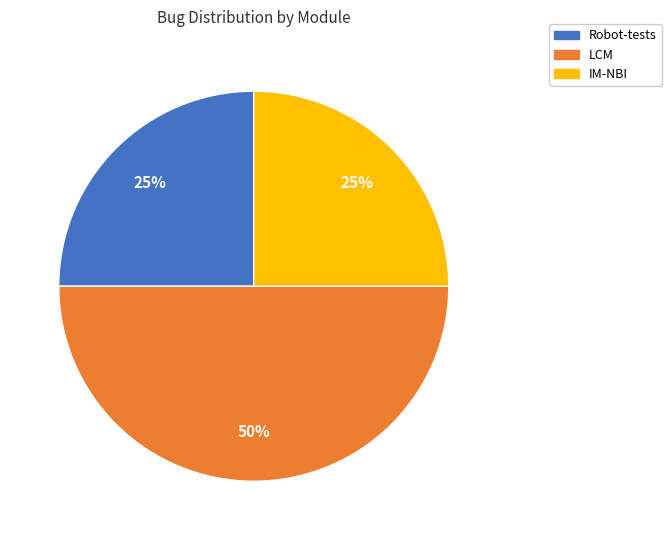

Does IM-NBI represent more than half of the total?

No